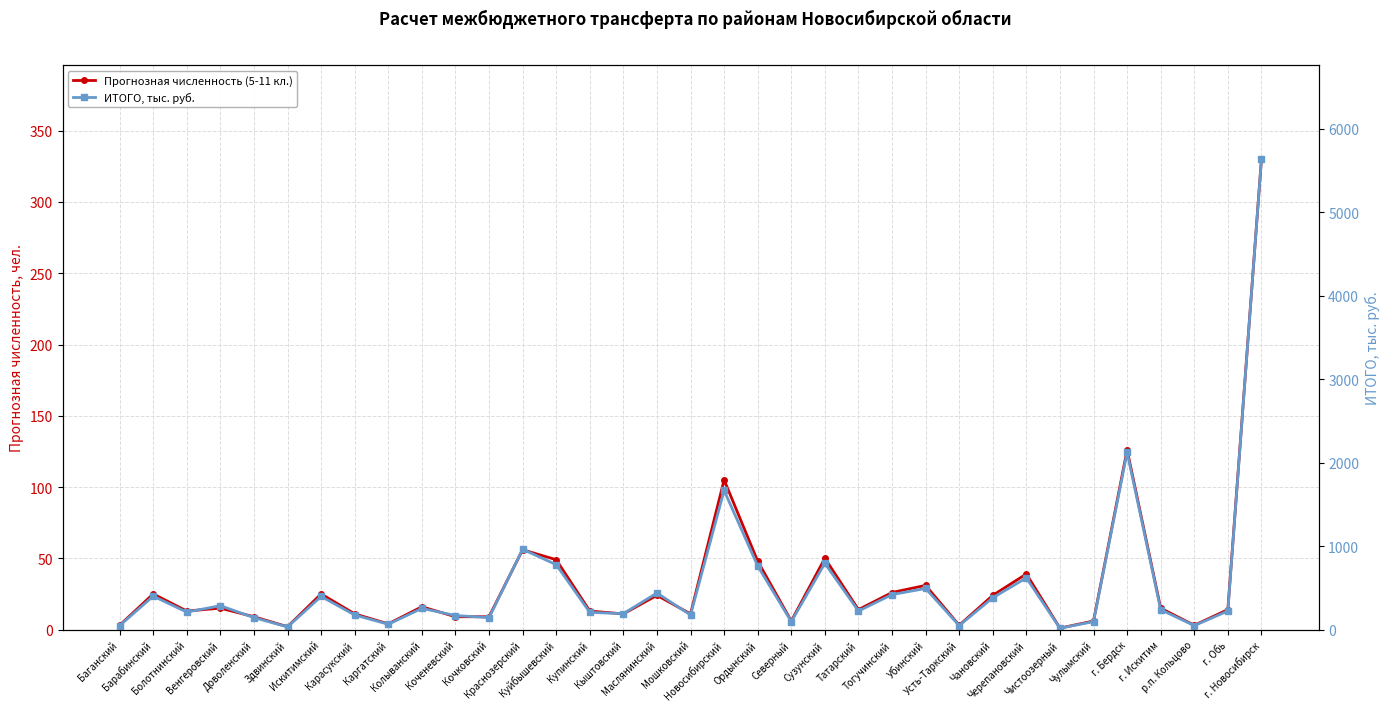

Where is the first local minimum for Прогнозная численность (5-11 кл.)?

Болотнинский